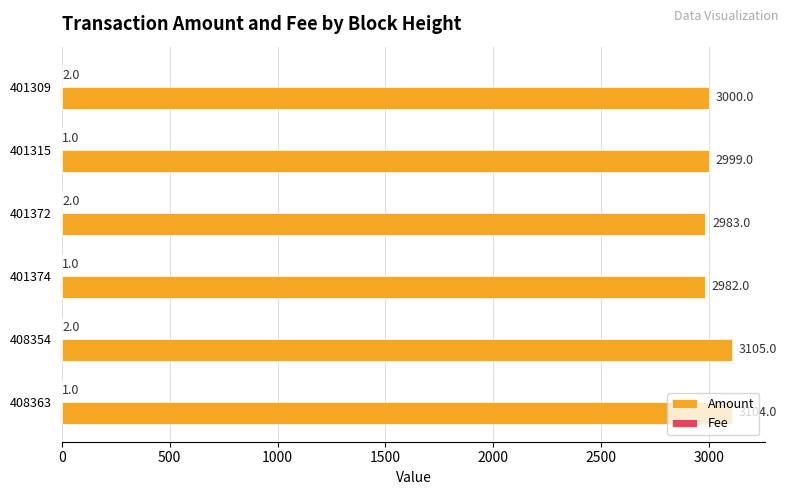

At which category does the chart reach its peak across all series?

408354